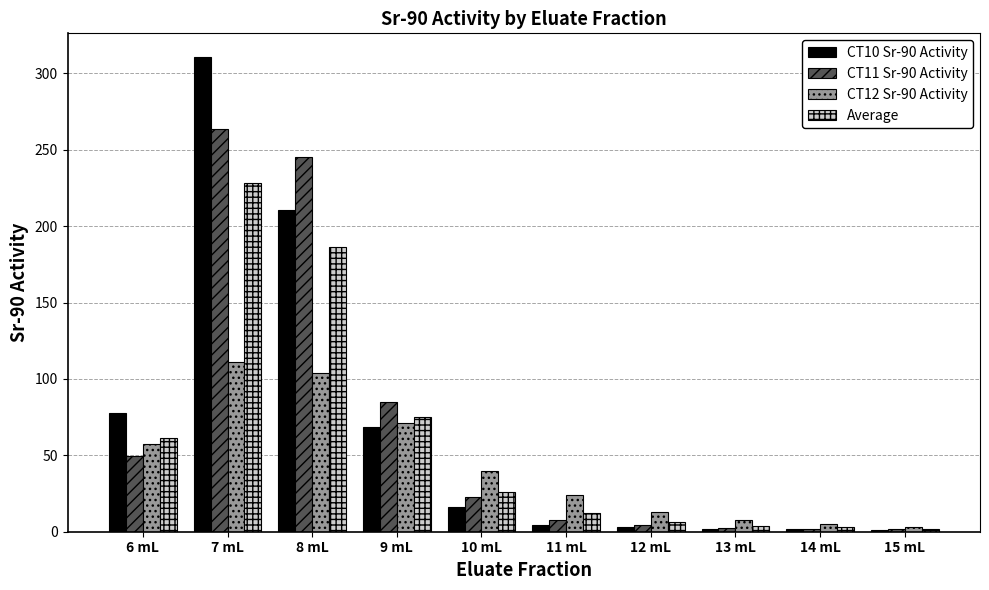

At which label is Average closest to 115?

9 mL